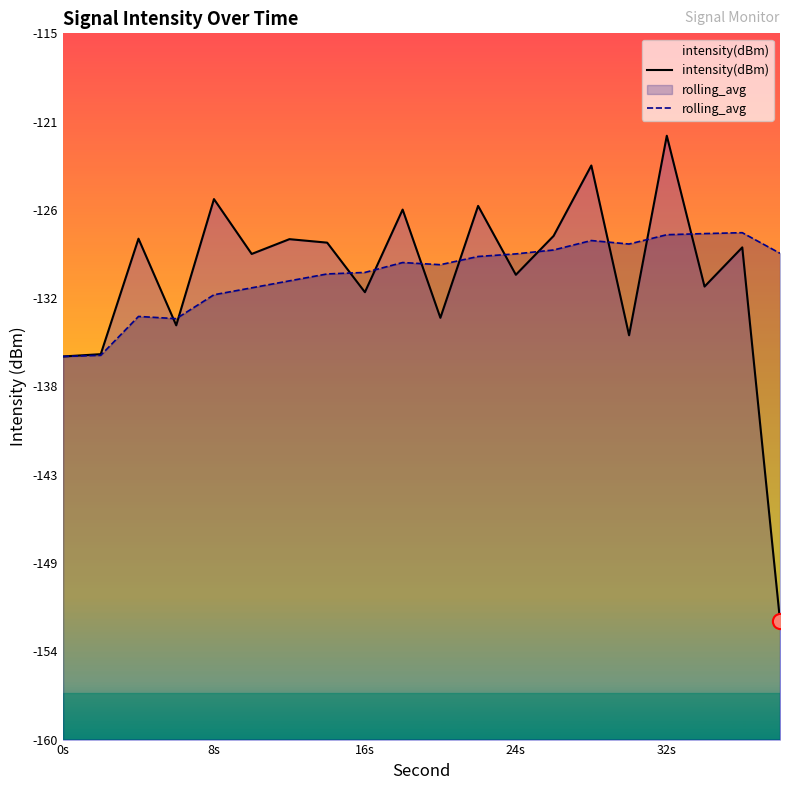

What are all the series names shown in the legend?

intensity(dBm), rolling_avg